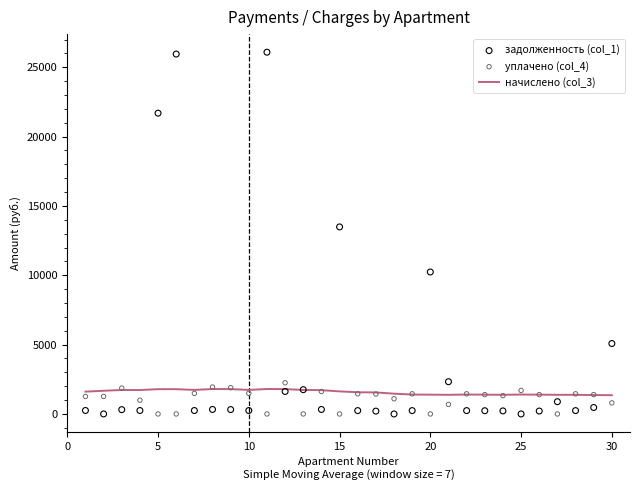

What is the maximum value for начислено (col_3)?

1798.5